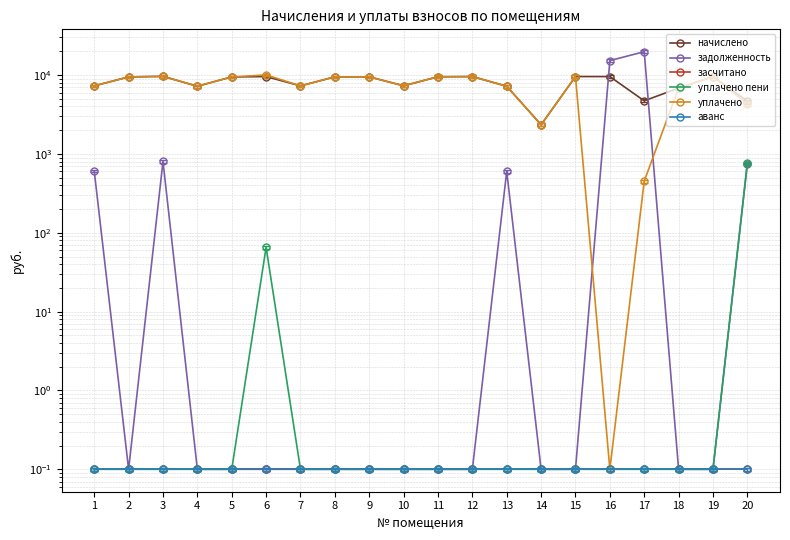

Count the number of categories in the chart.

20